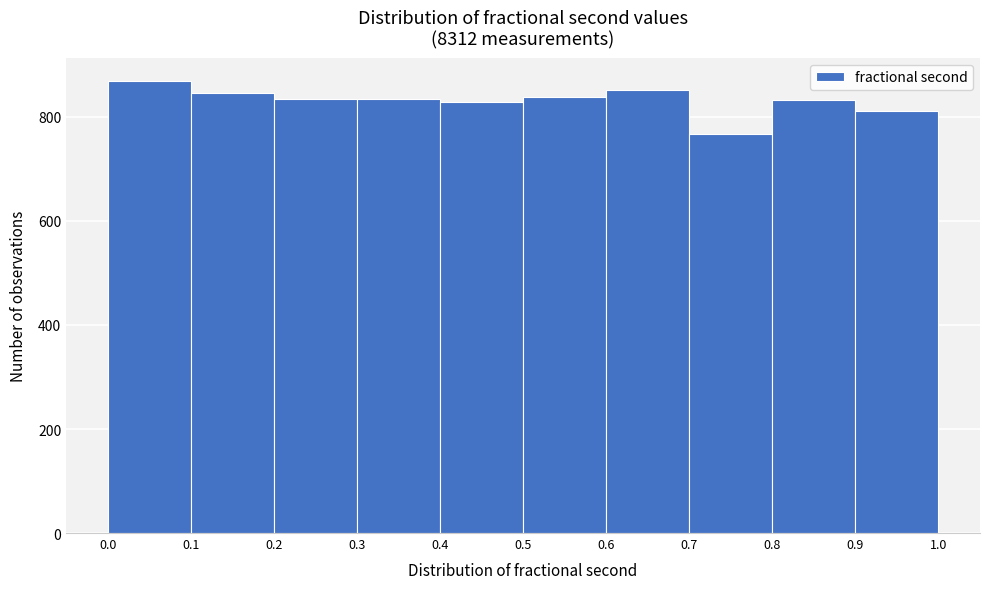

Reading left to right, transcribe this chart: for each bar, give the range it covers on the x-axis and its height. The values are not printed on the chart, so give them approximately, as read against the axis.

0.0 to 0.1: 880
0.1 to 0.2: 840
0.2 to 0.3: 840
0.3 to 0.4: 840
0.4 to 0.5: 820
0.5 to 0.6: 840
0.6 to 0.7: 860
0.7 to 0.8: 760
0.8 to 0.9: 840
0.9 to 1.0: 820